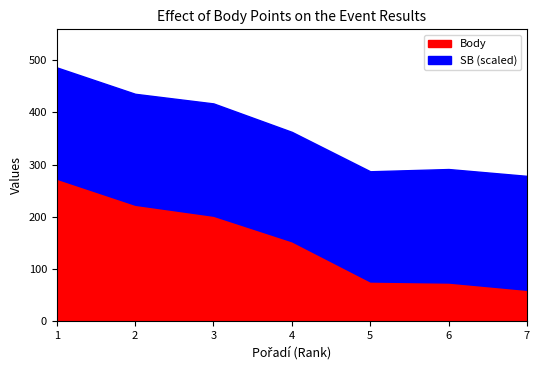

How many data points does each series have?

7